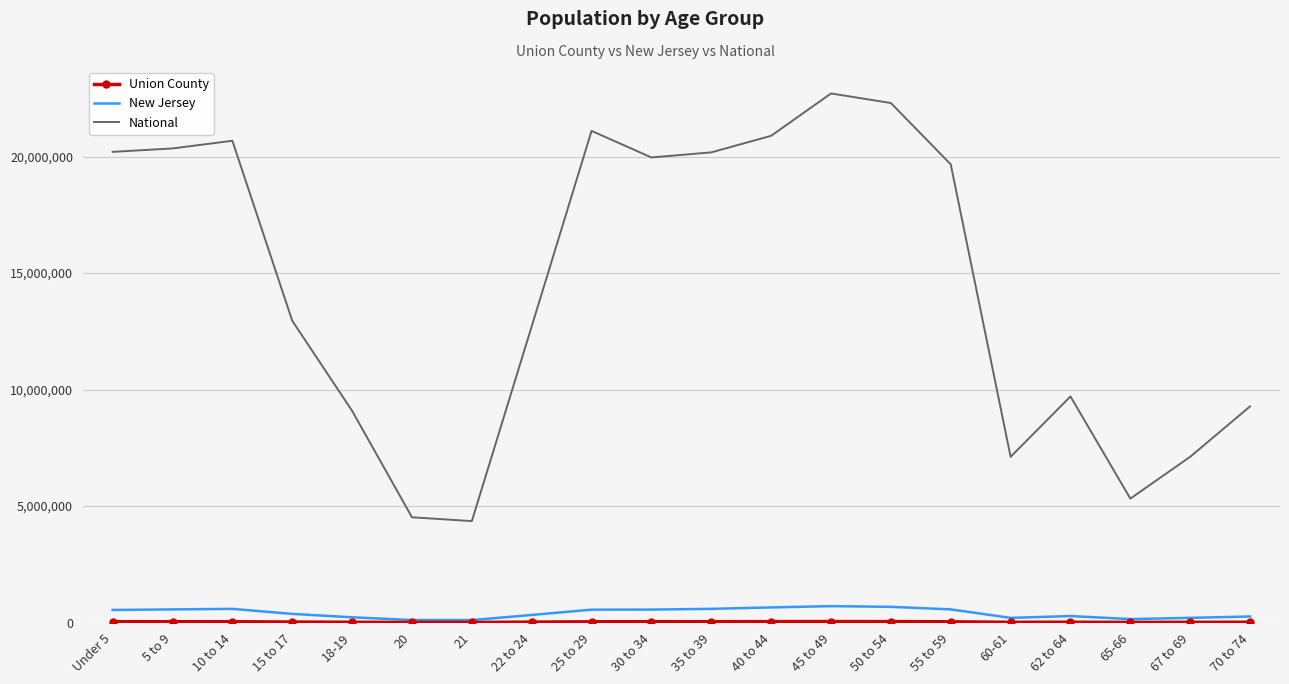

Which series has the largest range (max minus min)?

National